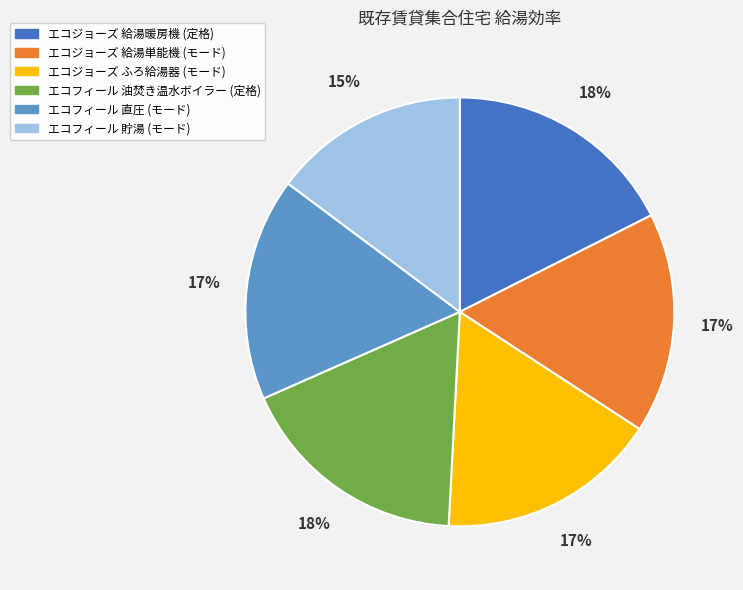

To the nearest percent, what percentage of the pie is エコフィール 直圧 (モード)?

17%